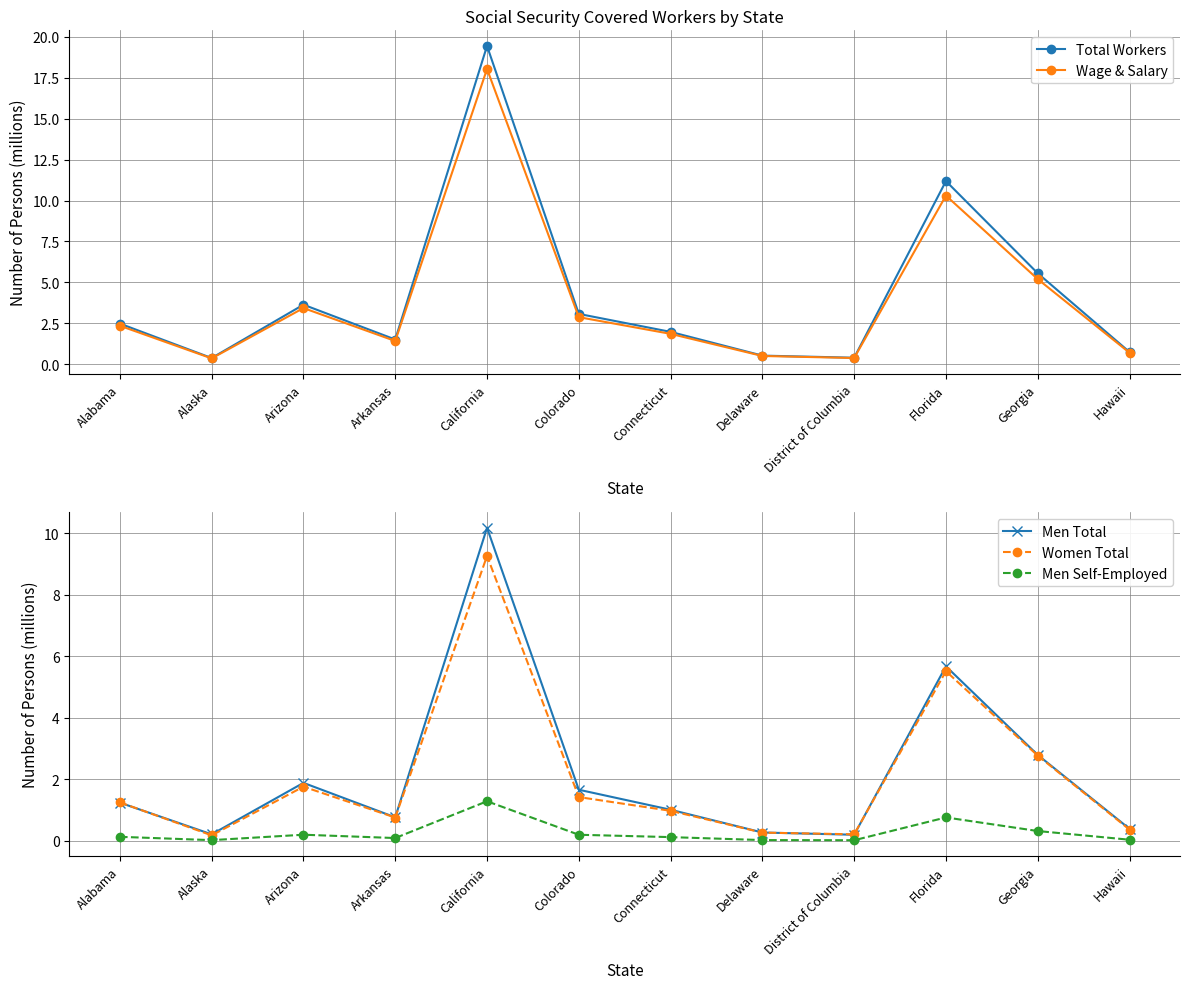

Which series changed the most between Alabama and Florida?

Total Workers